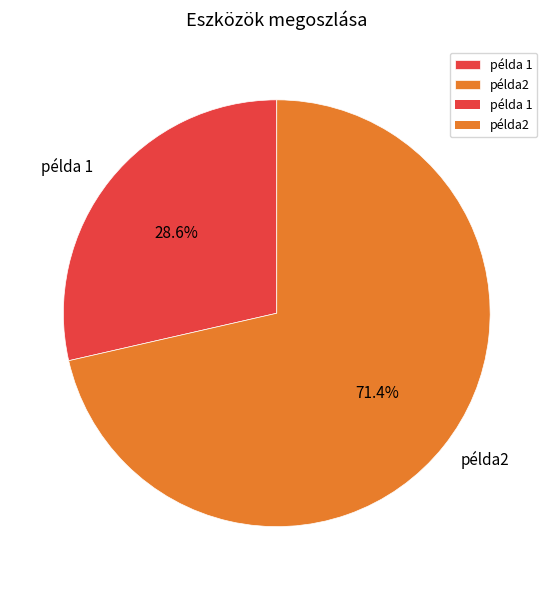

Rank the categories by value from highest to lowest.

példa2, példa 1